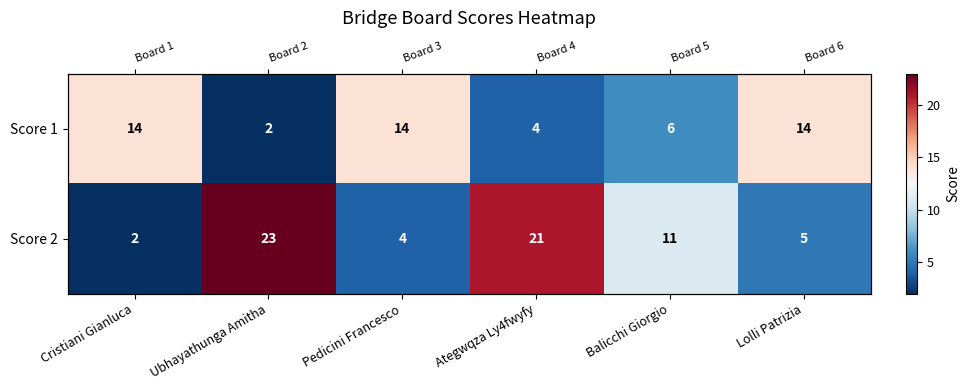

Which series has the largest range (max minus min)?

Score 2